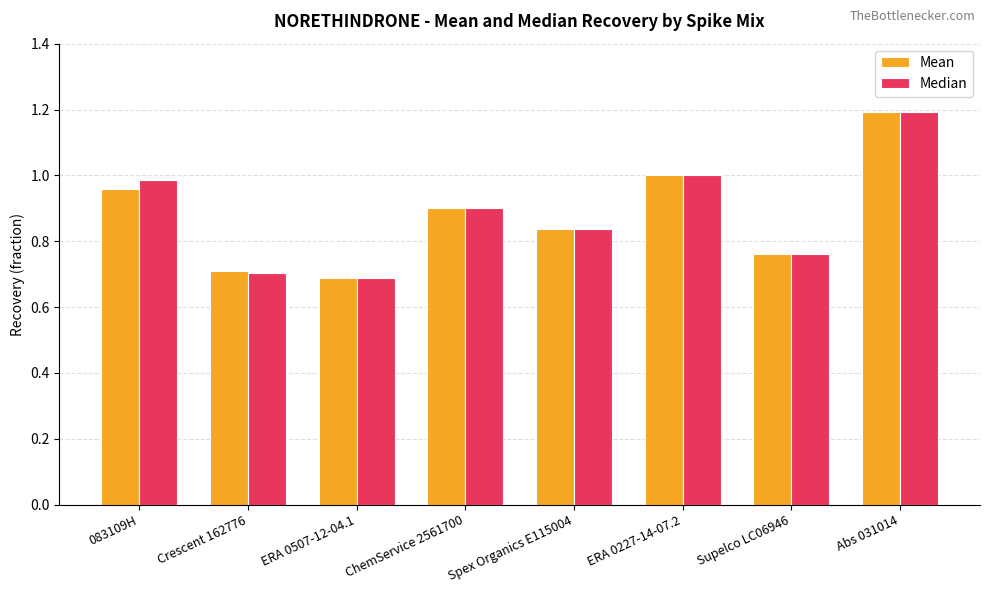

Which series changed the most between Crescent 162776 and Spex Organics E115004?

Median